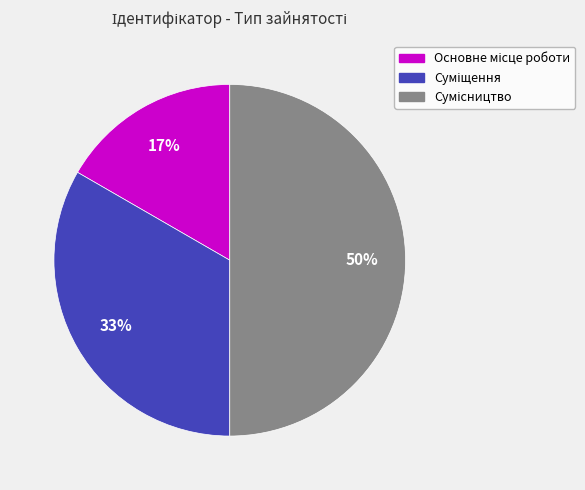

To the nearest percent, what is the average slice percentage?

33%